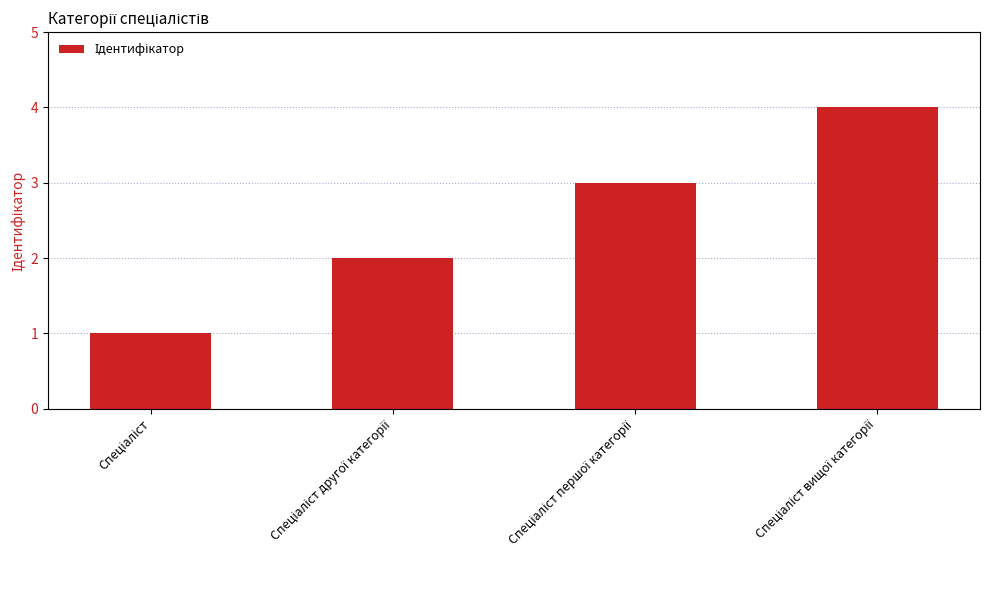

How many bars are there in total?

4